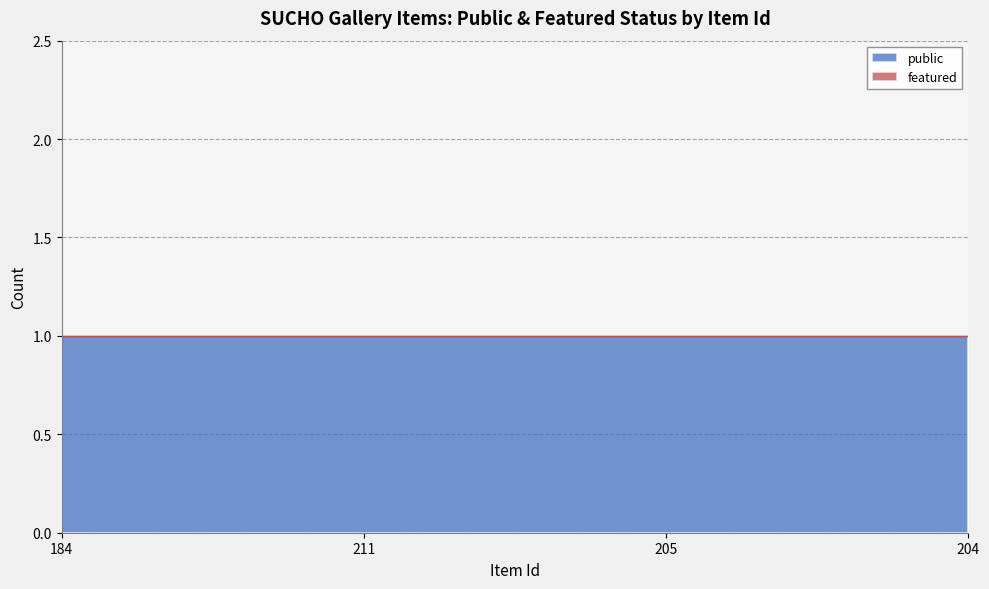

Is it true that public equals 0 at 184?

False